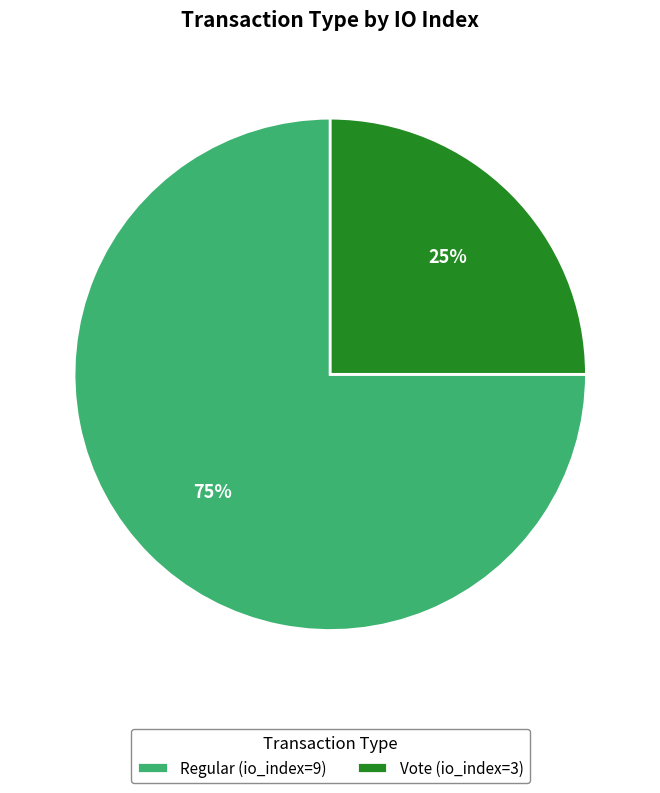

To the nearest percent, what is the average slice percentage?

50%